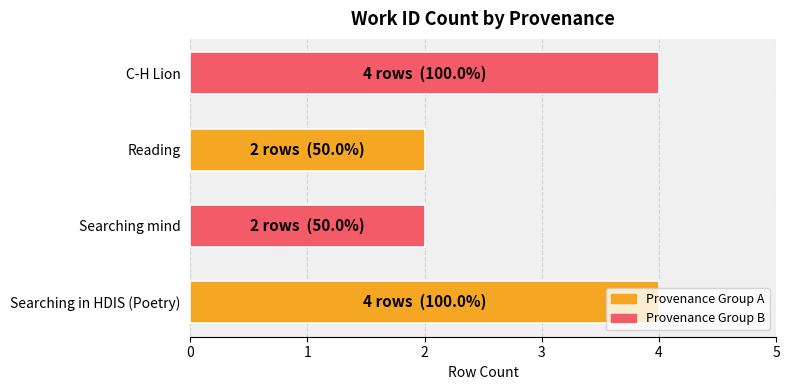

What is the greatest value displayed?

4